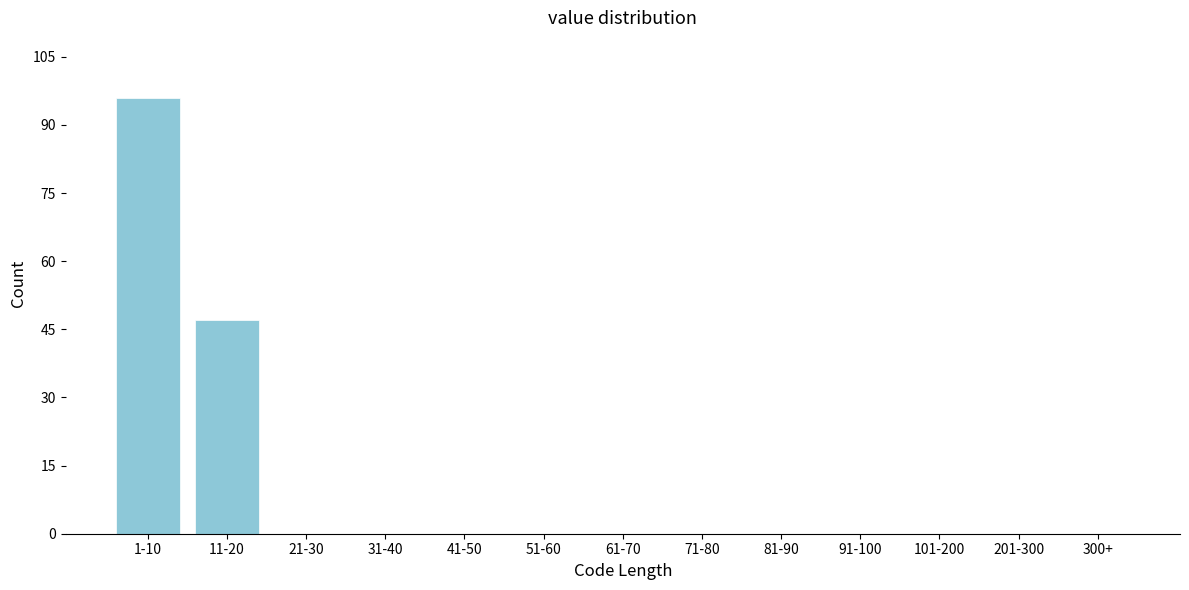

Reading left to right, list all the values displayed in this chart.

1-10=96	11-20=47	21-30=0	31-40=0	41-50=0	51-60=0	61-70=0	71-80=0	81-90=0	91-100=0	101-200=0	201-300=0	300+=0